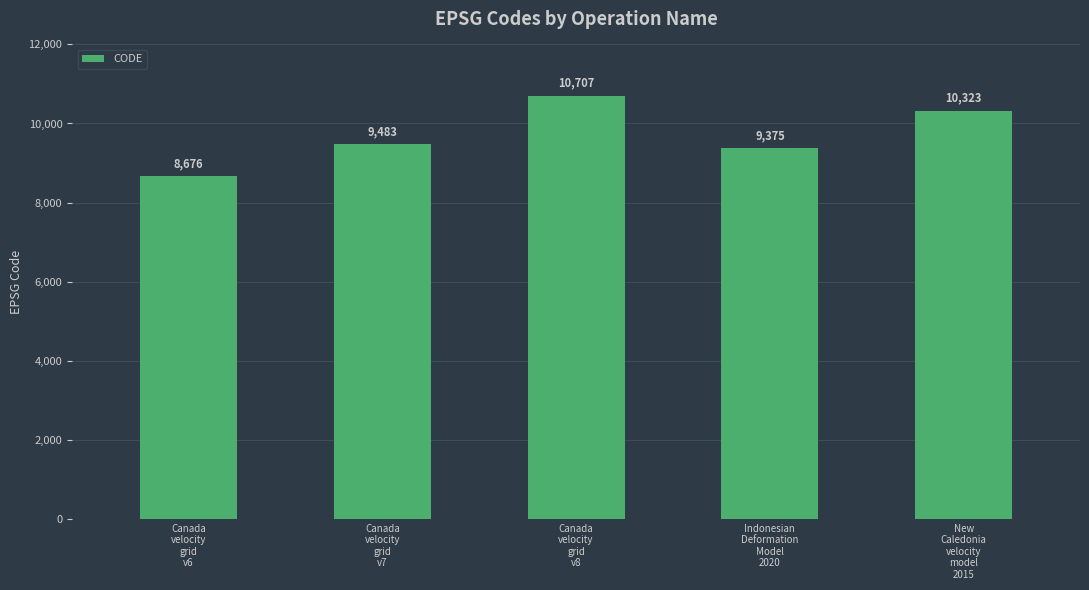

What is the greatest value displayed?

10707